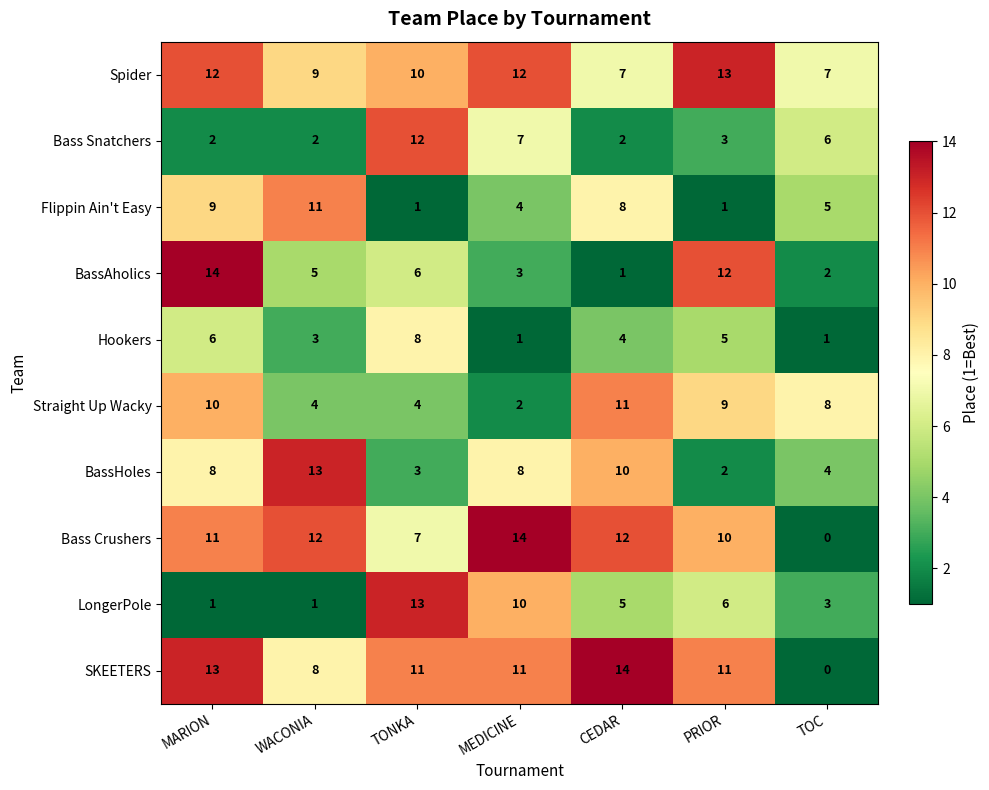

What is the difference between the highest and lowest values at CEDAR?

13